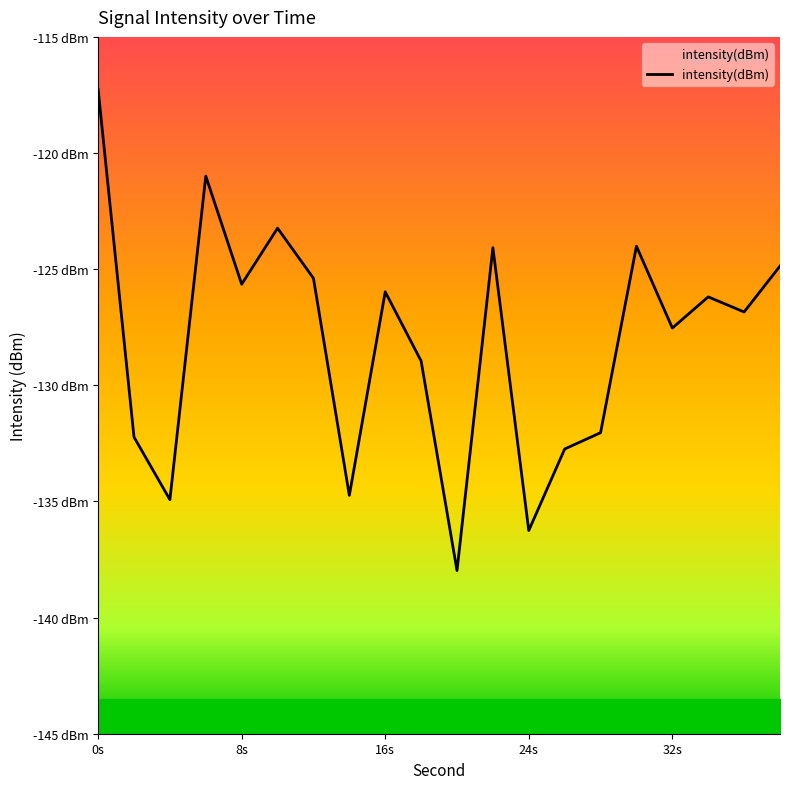

Reading left to right, extract all data points from this chart.

-117.3	-132.2	-134.9	-121.0	-125.6	-123.2	-125.4	-134.7	-126.0	-129.0	-138.0	-124.1	-136.3	-132.7	-132.0	-124.0	-127.5	-126.2	-126.8	-124.9